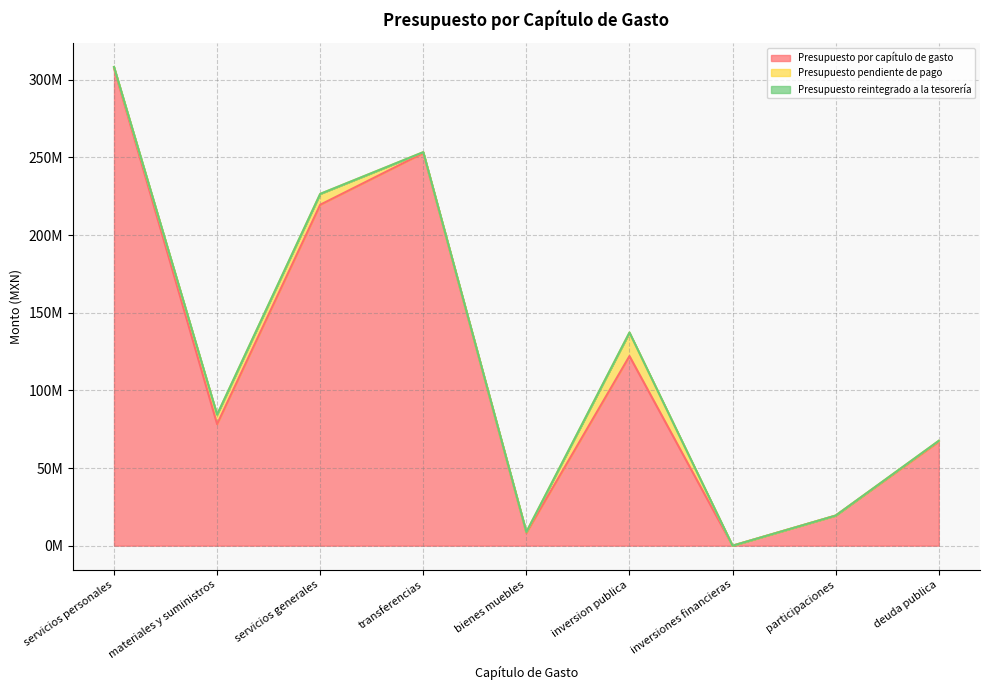

What are all the series names shown in the legend?

Presupuesto por capítulo de gasto, Presupuesto pendiente de pago, Presupuesto reintegrado a la tesorería